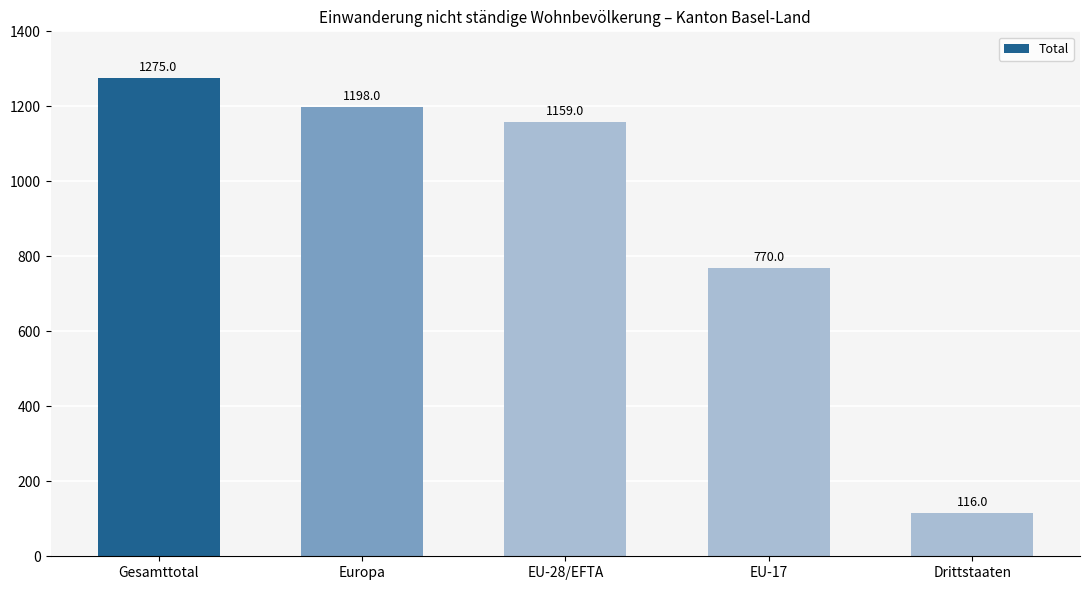

What is the value of the 4th bar from the left?

770